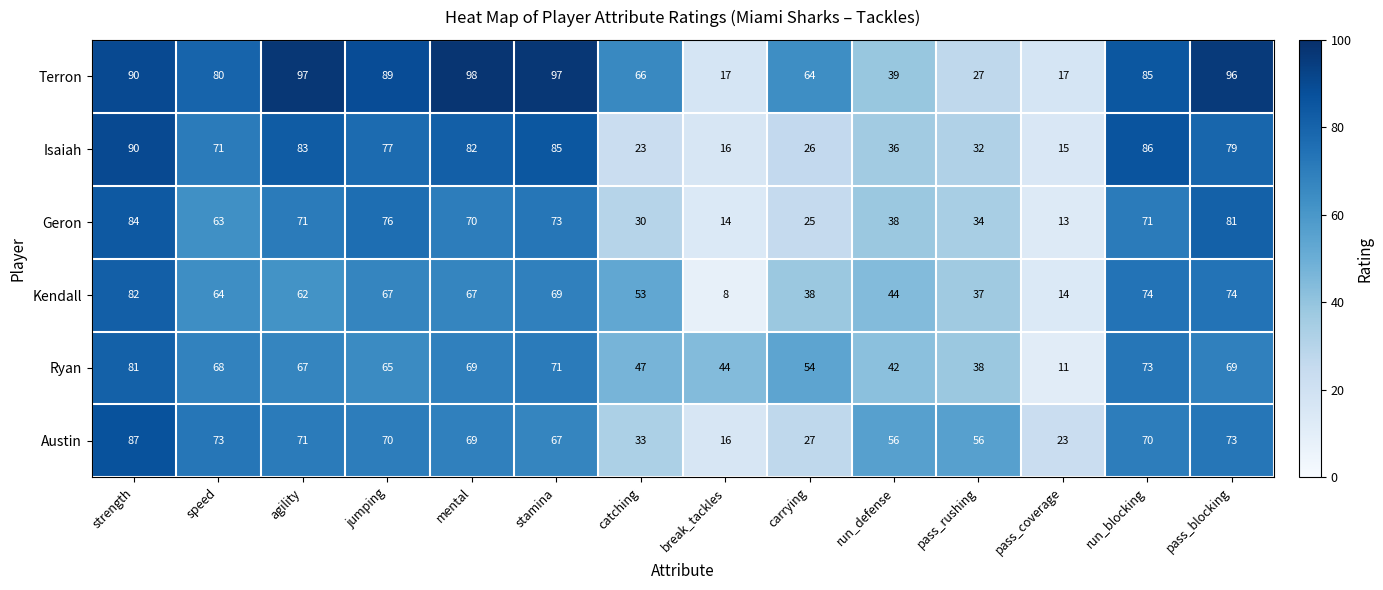

What is the average value of the Ryan series?

57